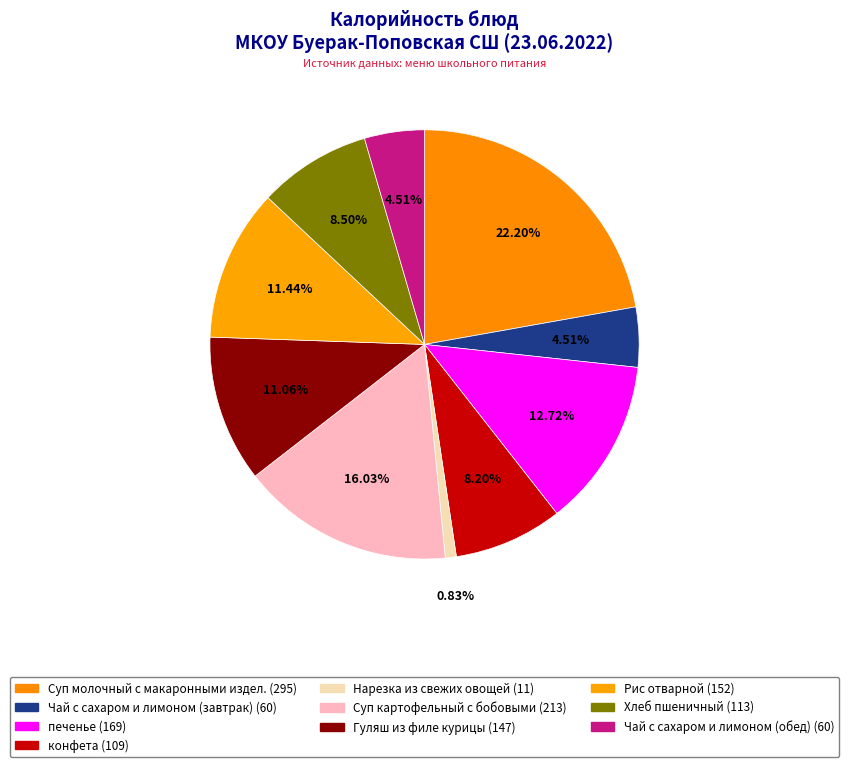

How many slices are in this pie chart?

10